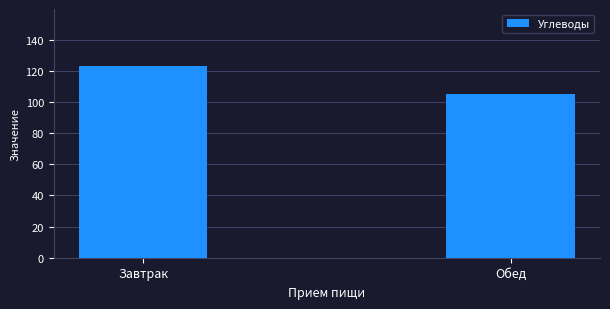

At which label does the data first exceed 122?

Завтрак